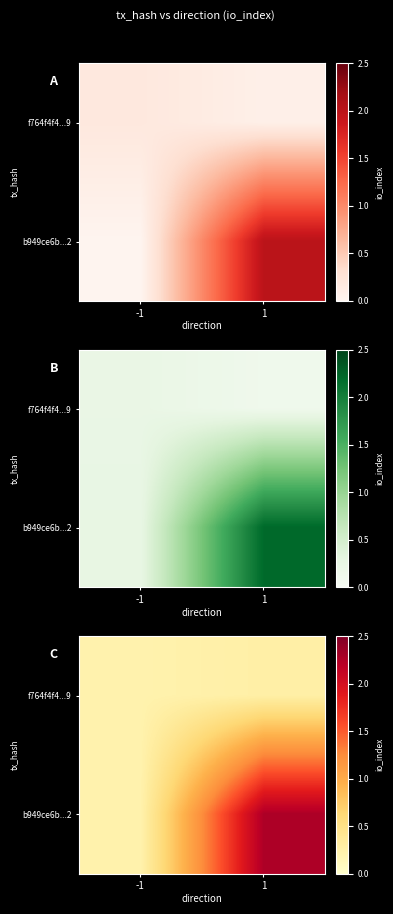

Which has a higher value, -1 or 1?

1